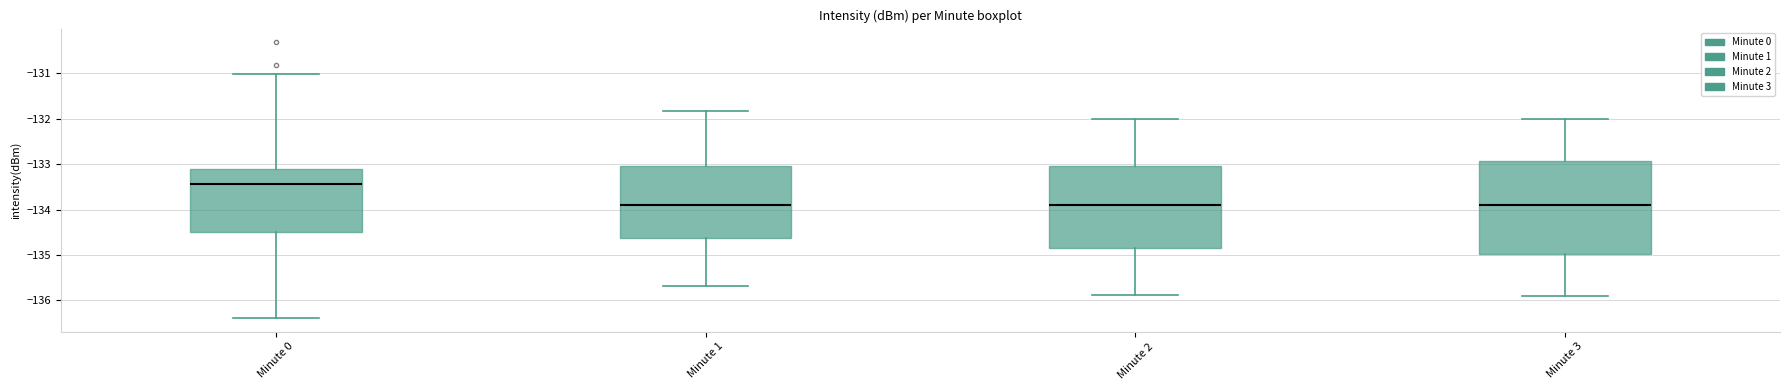

Which box is the tallest, from its lower edge to its upper edge?

Minute 3